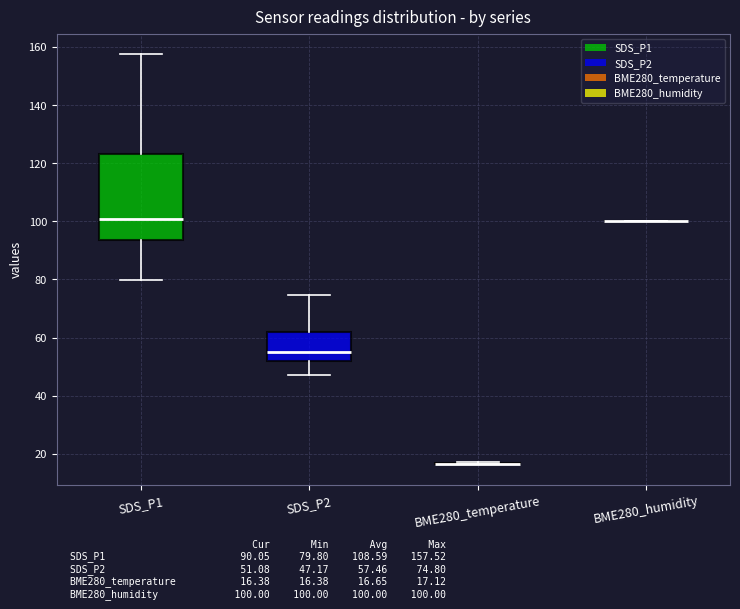

Comparing the boxes themselves (not the whiskers), which one is the tallest?

SDS_P1